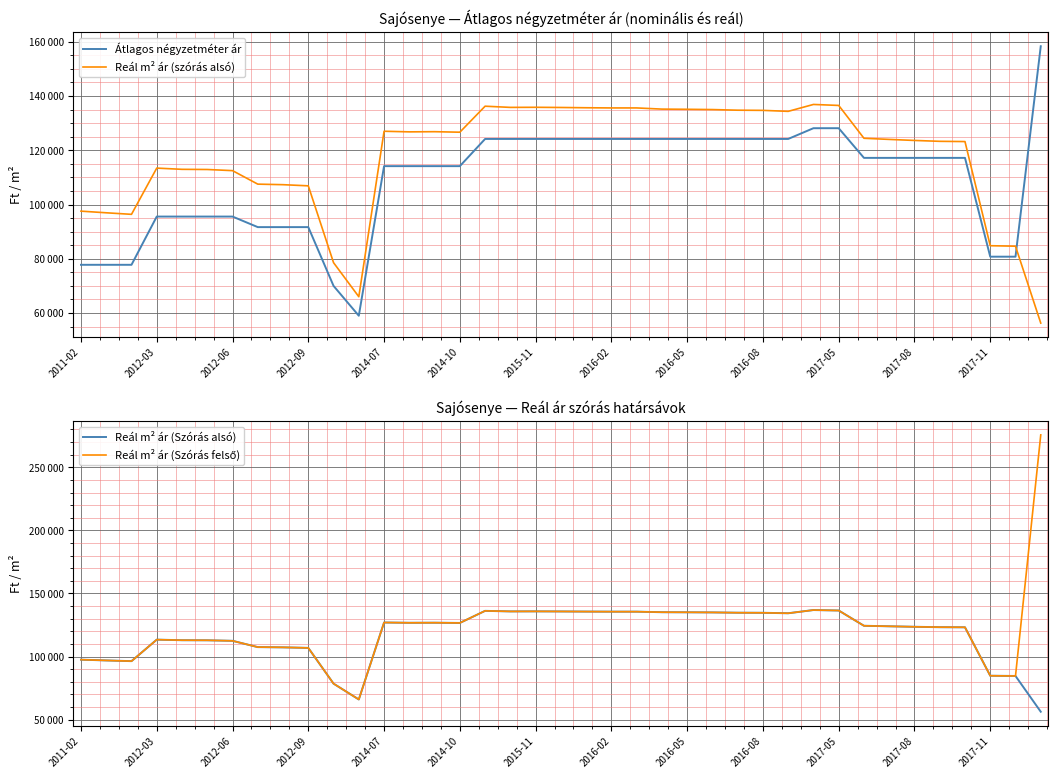

What are all the series names shown in the legend?

Átlagos négyzetméter ár, Reál m² ár (szórás alsó), Reál m² ár (Szórás alsó), Reál m² ár (Szórás felső)